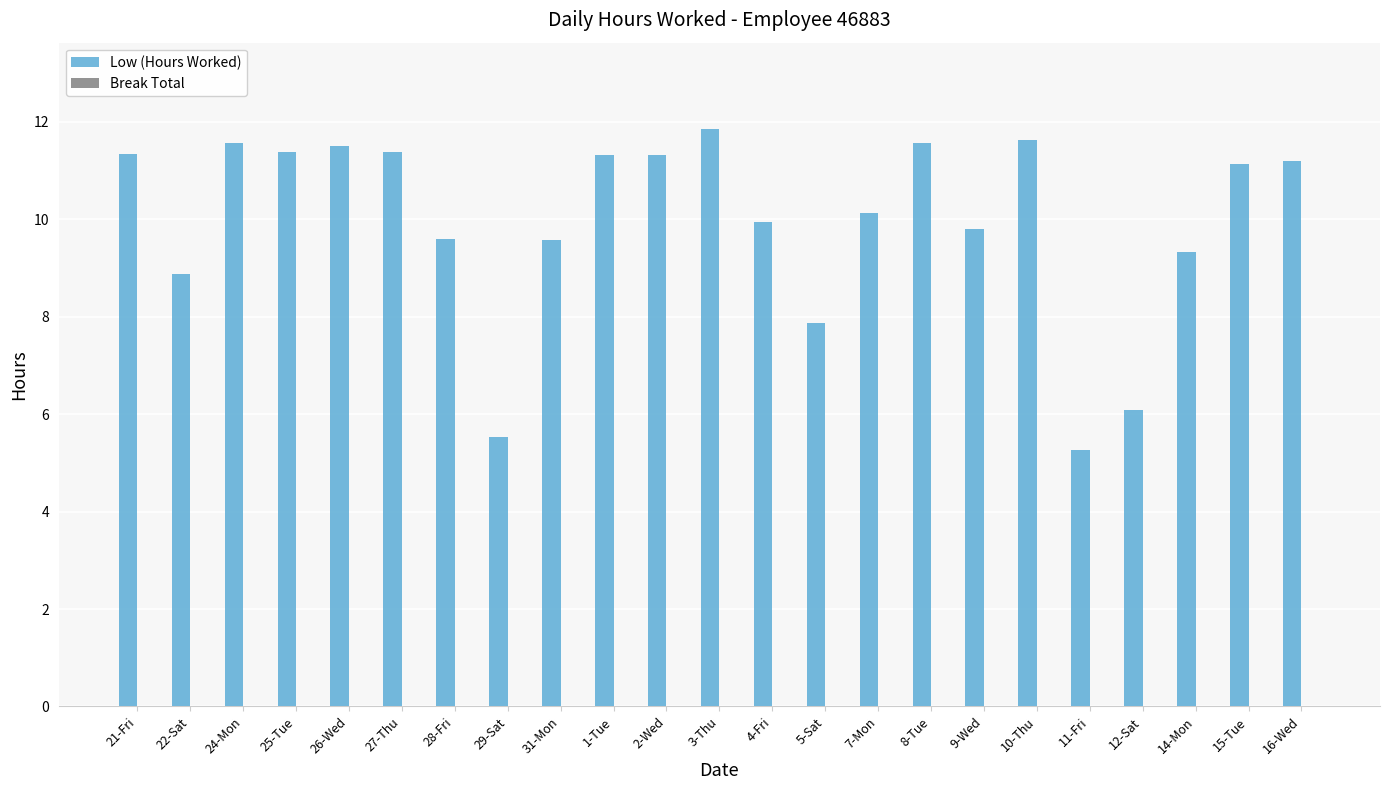

What is the difference between the maximum and minimum values?

6.6